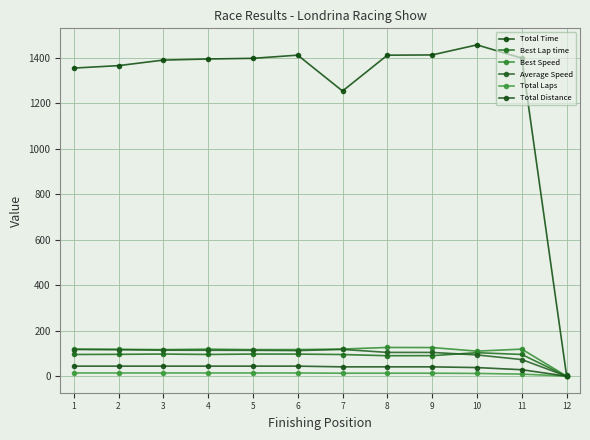

Does the chart have visible grid lines?

Yes